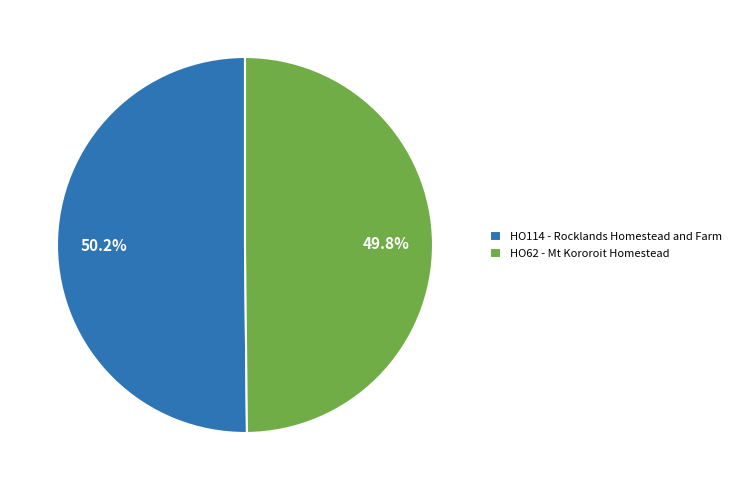

What is the ratio of the value at HO62 - Mt Kororoit Homestead to the value at HO114 - Rocklands Homestead and Farm?

1.0